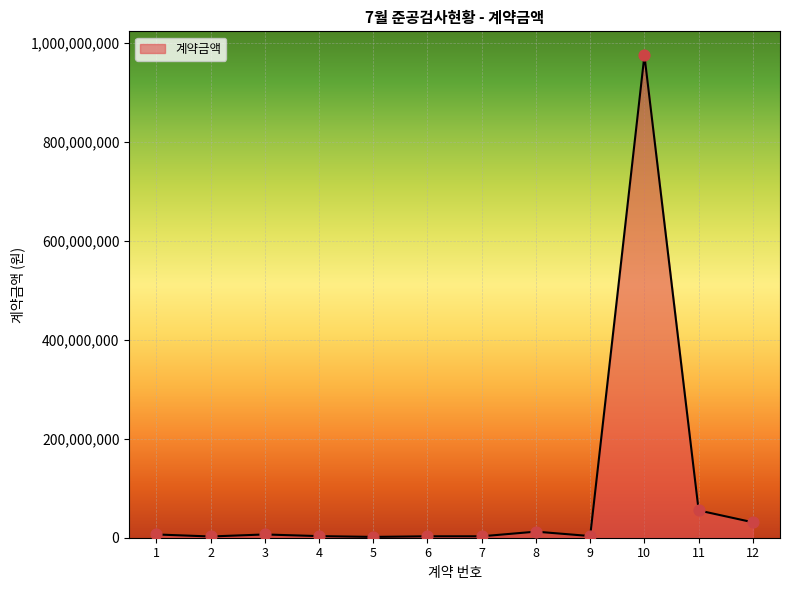

What is the ratio of the value at 3 to the value at 8?

0.5